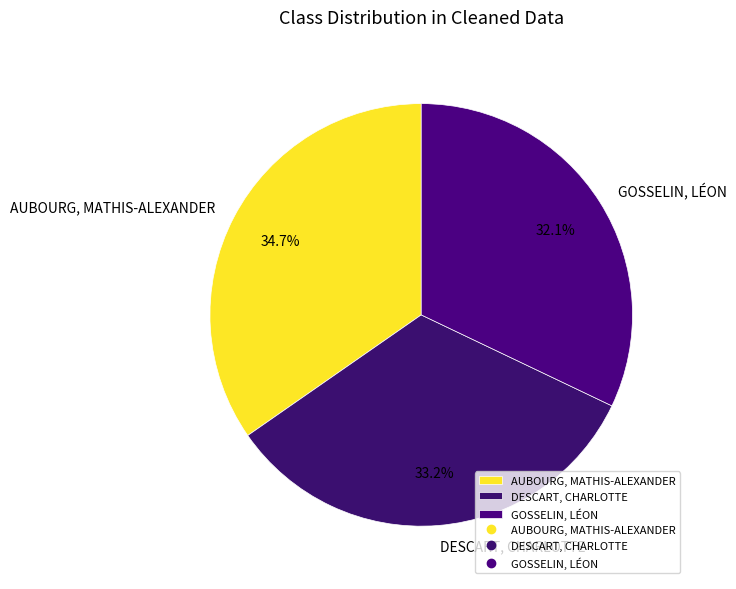

What percentage is NOT represented by DESCART, CHARLOTTE?

66.8%